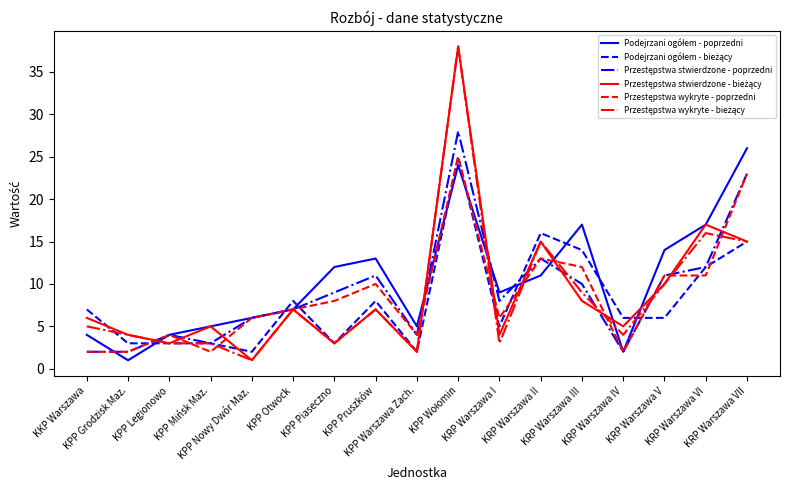

What is the greatest value displayed?

38